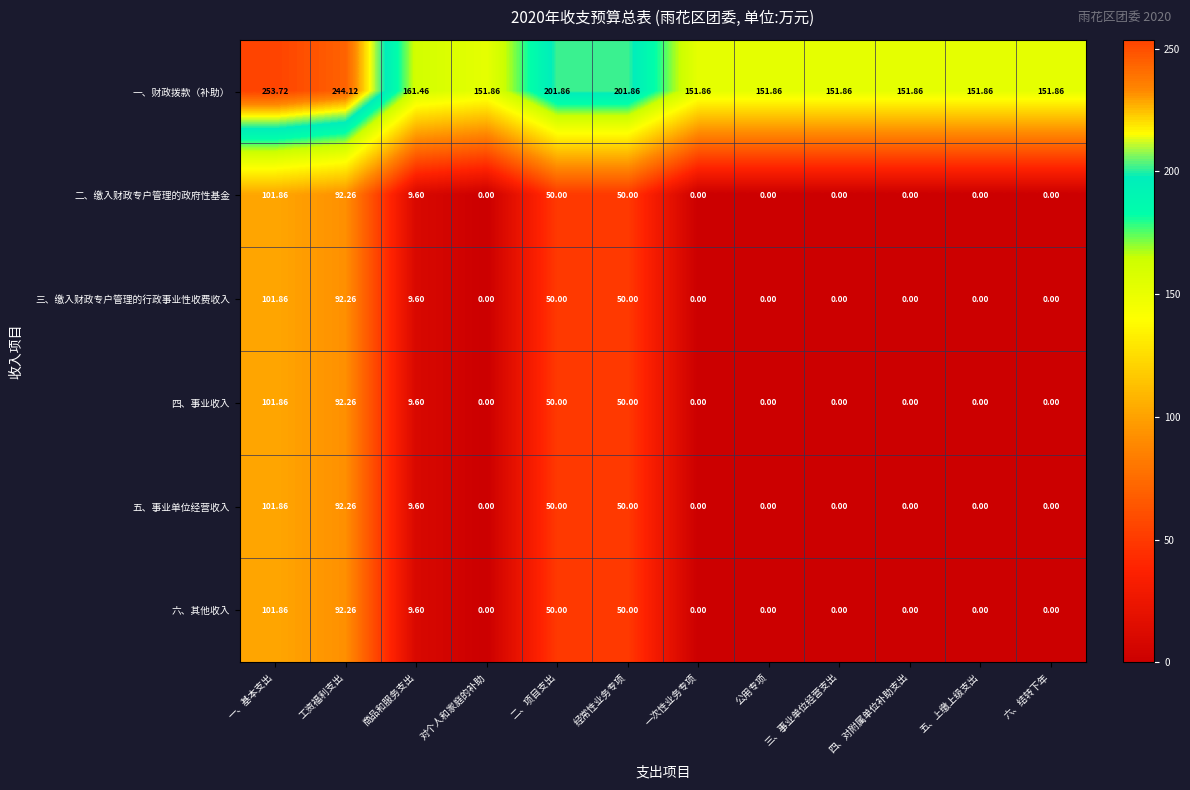

What is the total value across all series at 一次性业务专项?

151.9